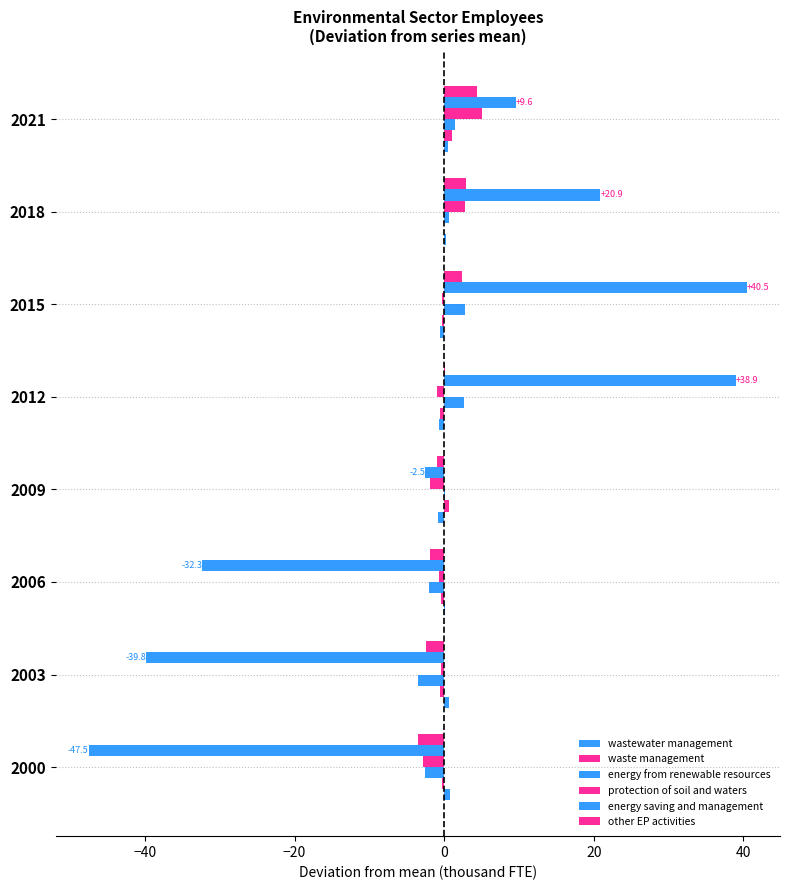

How many distinct data groups are displayed?

6